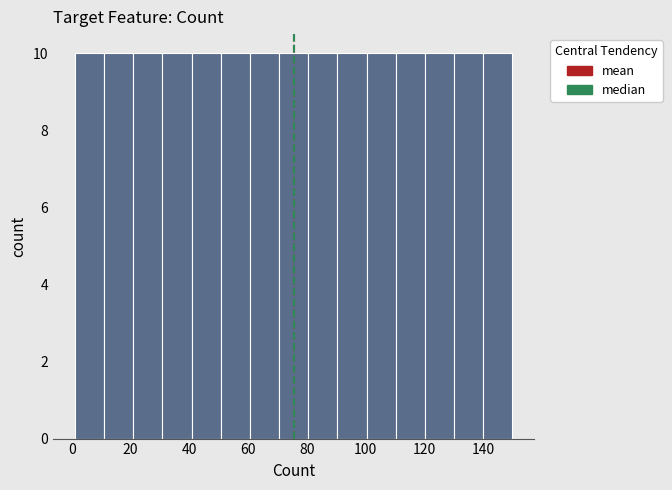

Reading left to right, transcribe this chart: for each bar, give the range it covers on the x-axis and its height. Neither the bar edges nor the heights are printed on the chart, so give them approximately, as read against the axes.

2 to 10: 10
10 to 20: 10
20 to 30: 10
30 to 40: 10
40 to 50: 10
50 to 60: 10
60 to 70: 10
70 to 80: 10
80 to 90: 10
90 to 100: 10
100 to 110: 10
110 to 120: 10
120 to 130: 10
130 to 140: 10
140 to 150: 10